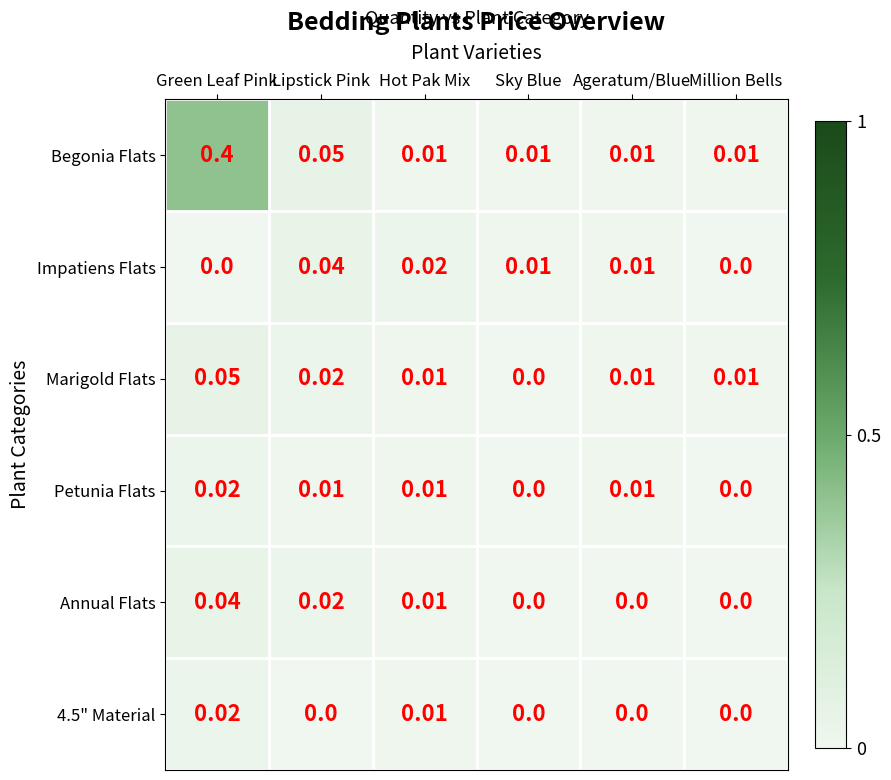

Which series has the largest range (max minus min)?

Begonia Flats